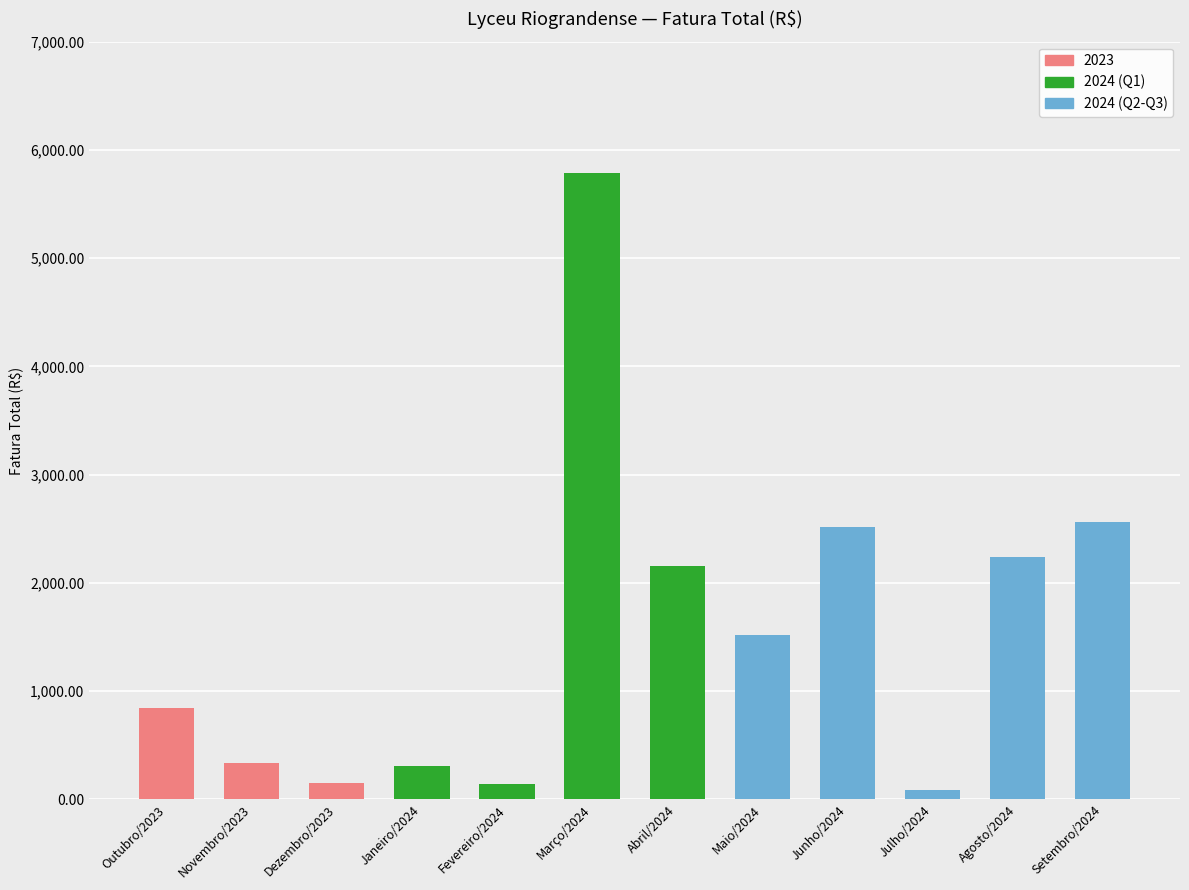

Which label corresponds to the smallest value in the chart?

Julho/2024